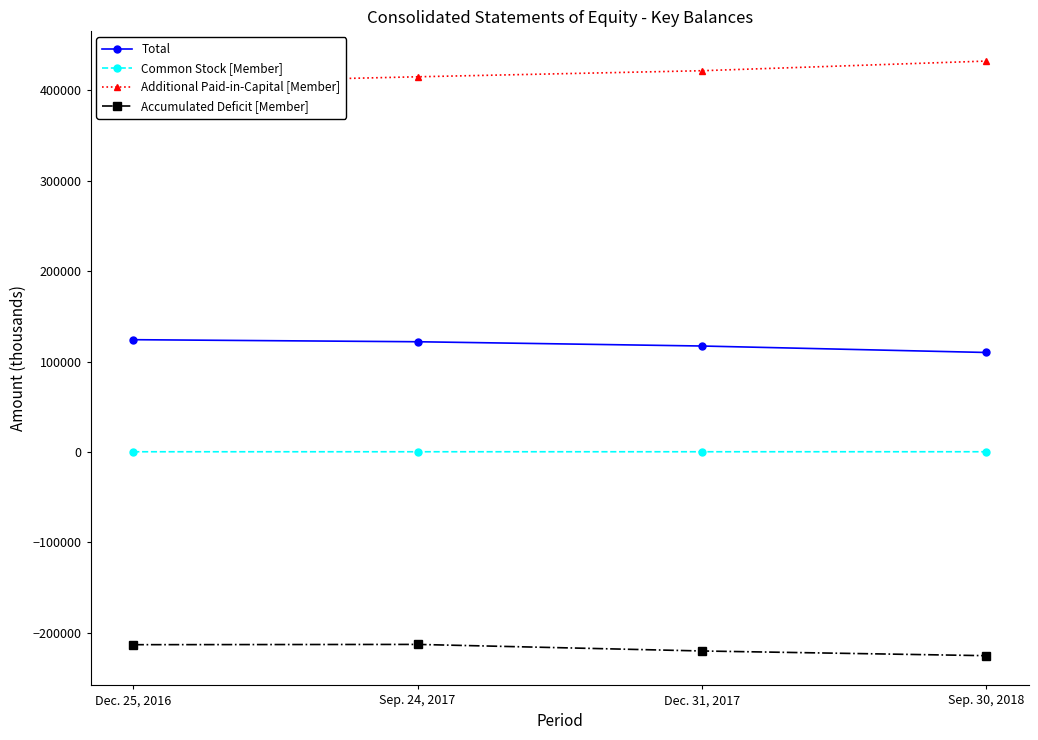

What is the difference between the maximum and second lowest values in the Total series?

6998